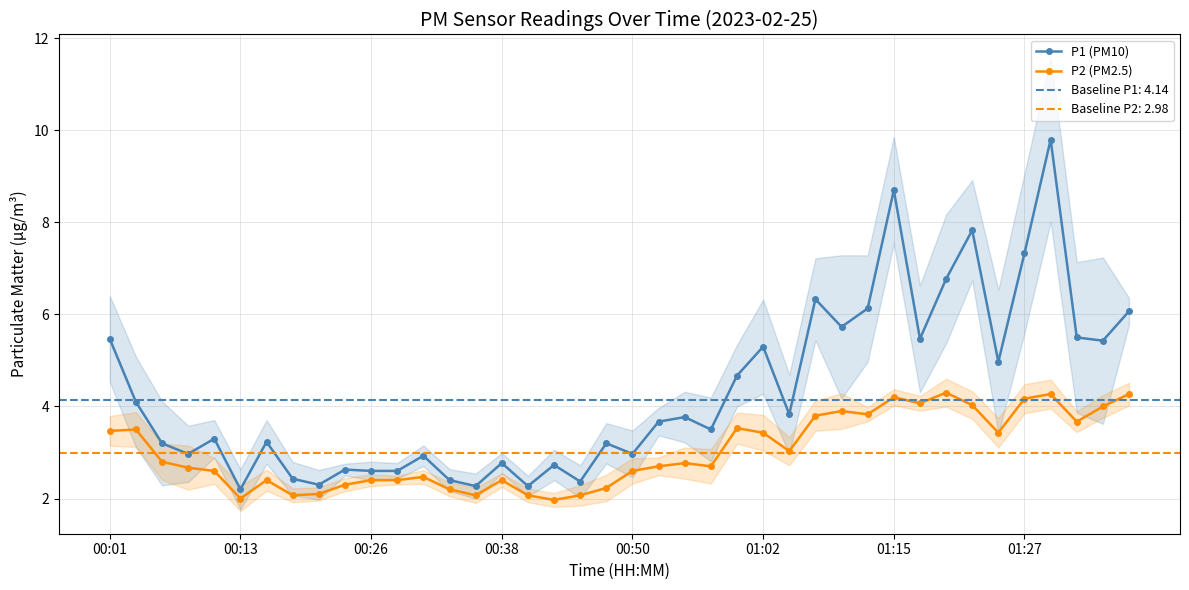

Is it true that P2 (PM2.5) equals 2.2 at 19?

True